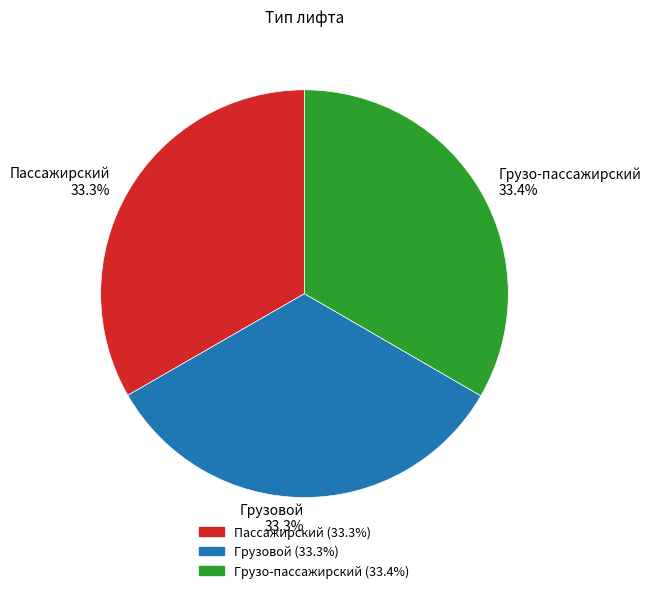

To the nearest percent, what portion does Пассажирский represent?

33%